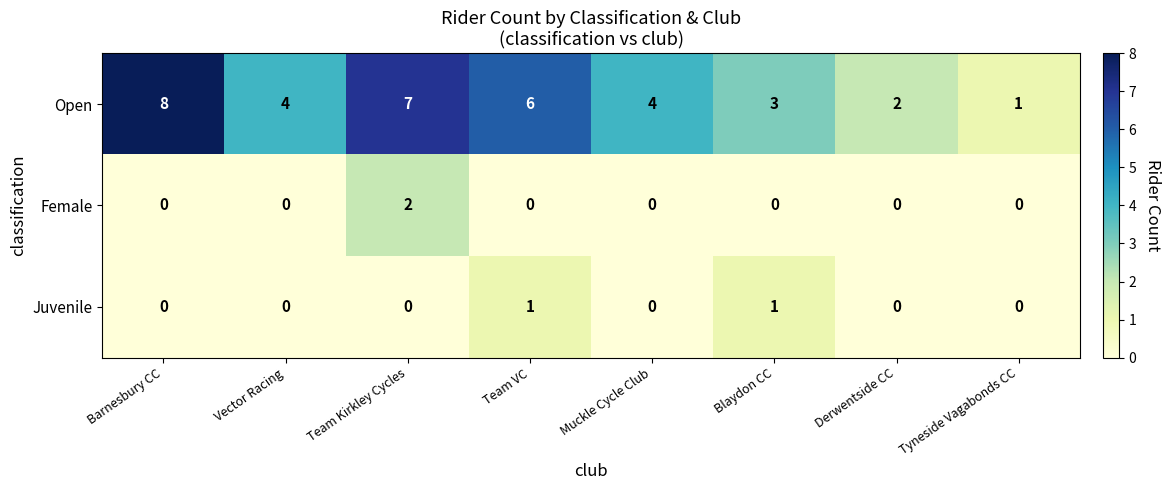

How many positive values does the Juvenile series have?

2